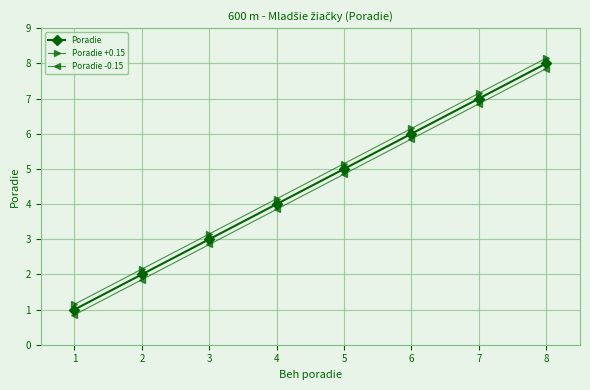

True or false: Poradie +0.15 and Poradie -0.15 intersect in this chart.

False